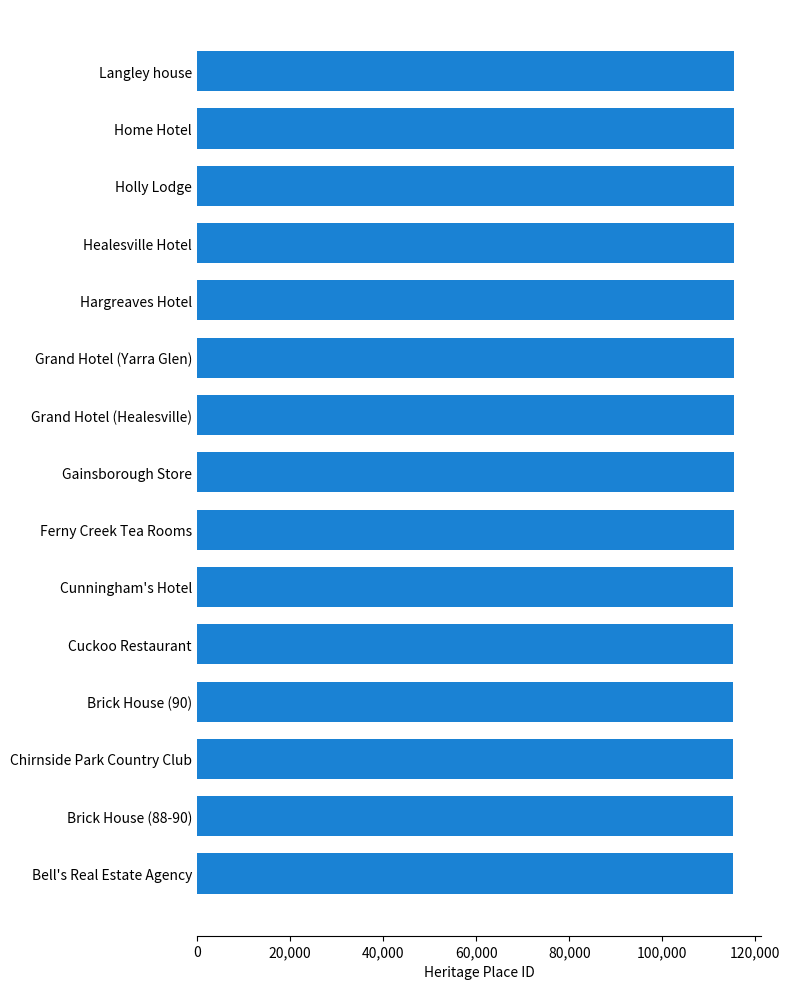

How many data points are less than 115332?

7